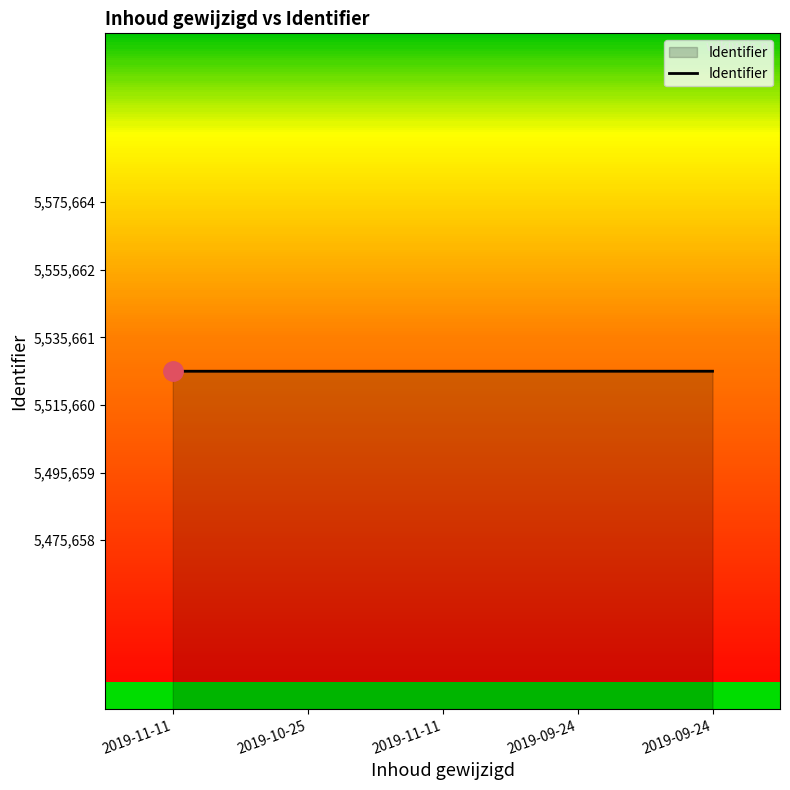

Does the chart display data point markers on the line(s)?

No